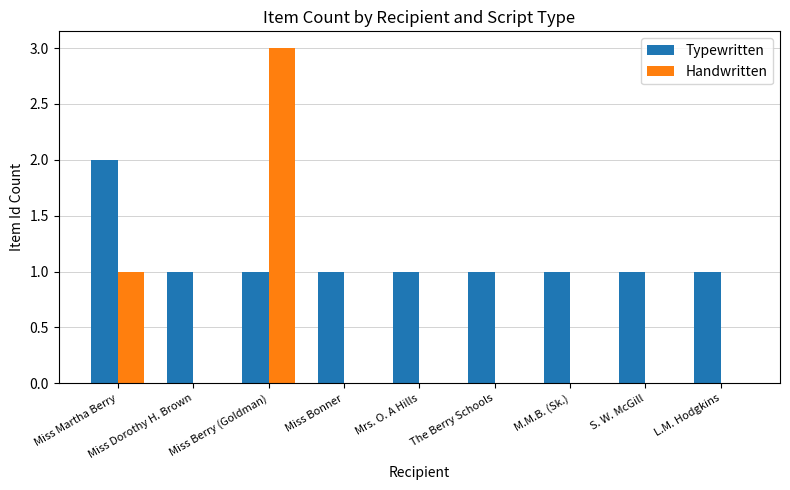

Reading left to right, what are all the values shown in this chart?

Typewritten: 2	1	1	1	1	1	1	1	1
Handwritten: 1	0	3	0	0	0	0	0	0